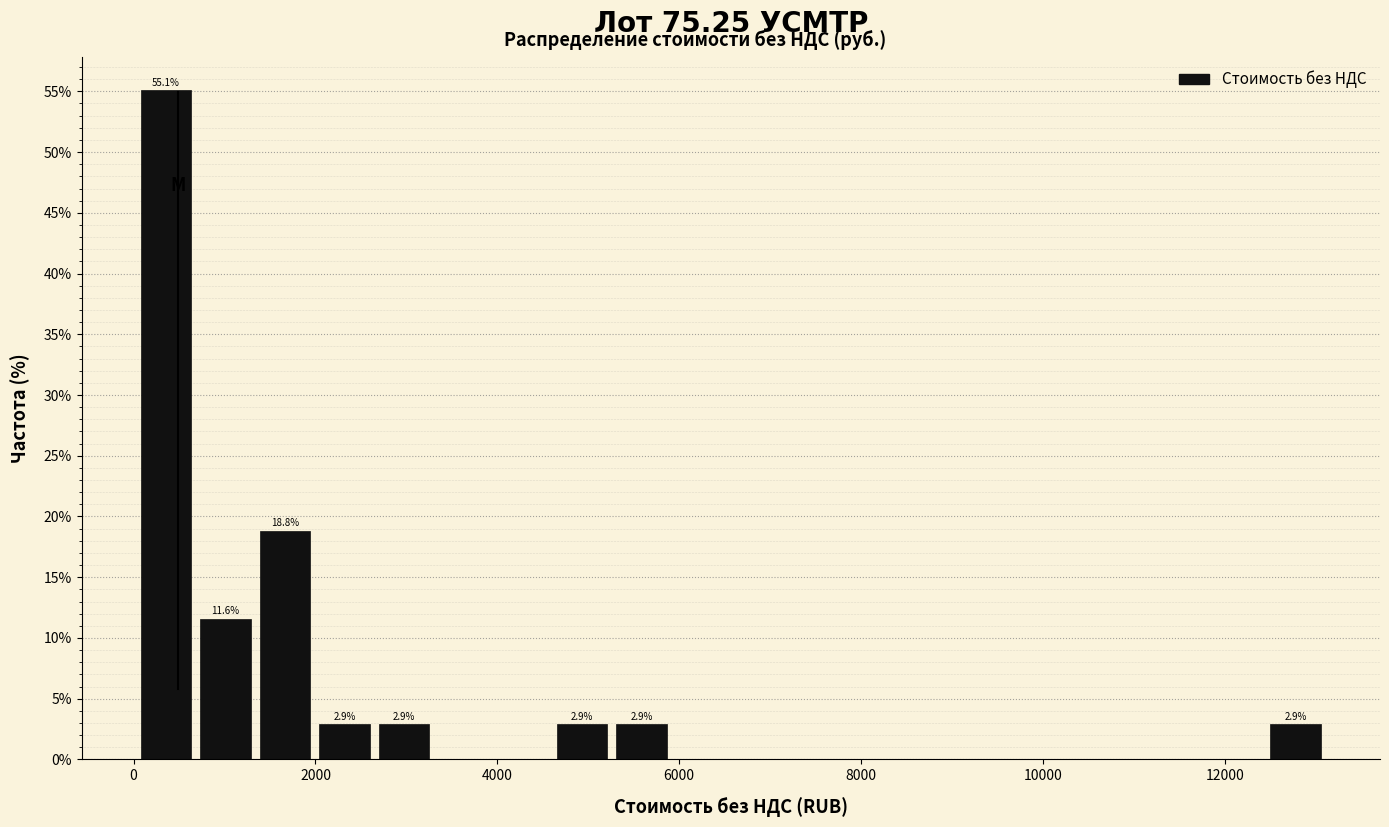

Around what value on the x-axis is the tallest bar? Give the approximate position of its centre, as read against the axis.

400